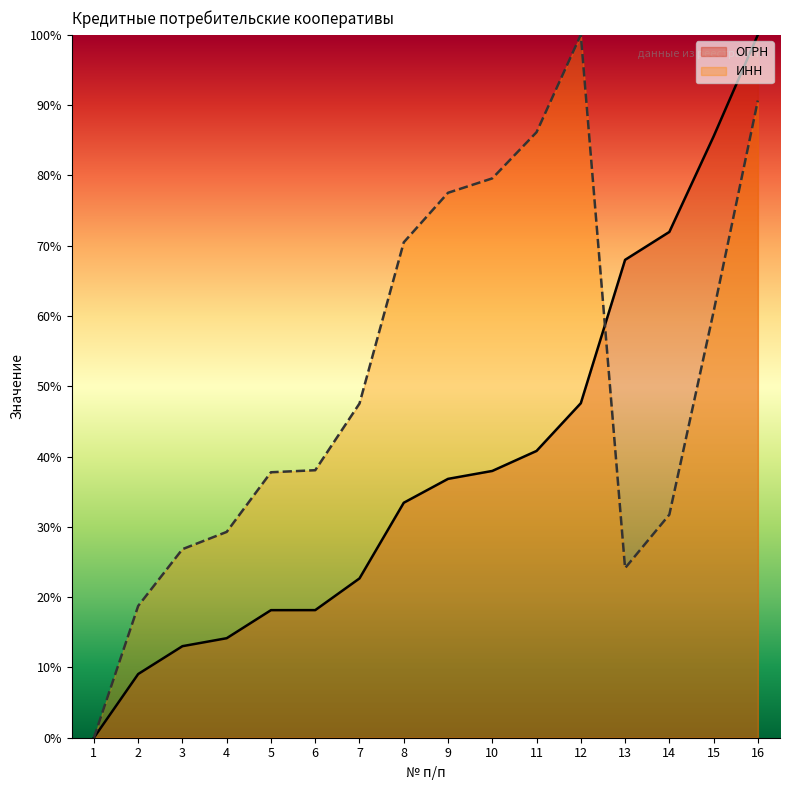

True or false: ОГРН has more than 1 points higher than both neighbors.

False